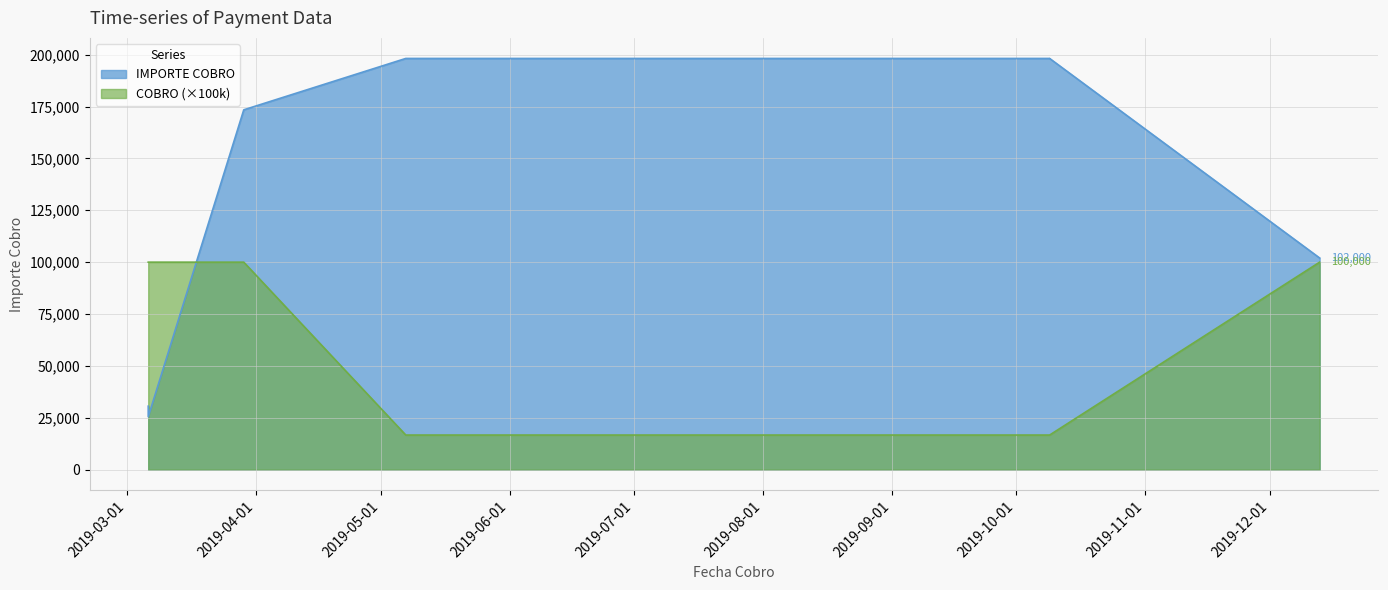

List the series in order of their overall mean, highest first.

IMPORTE COBRO, COBRO